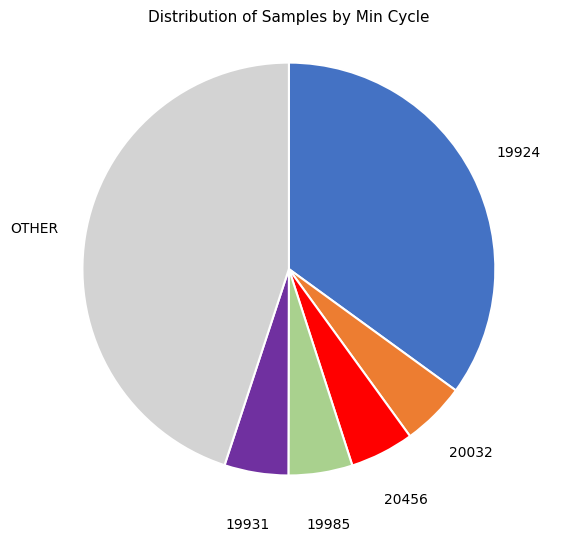

Approximately how many times larger is the value at 19931 compared to 19985?

1.0